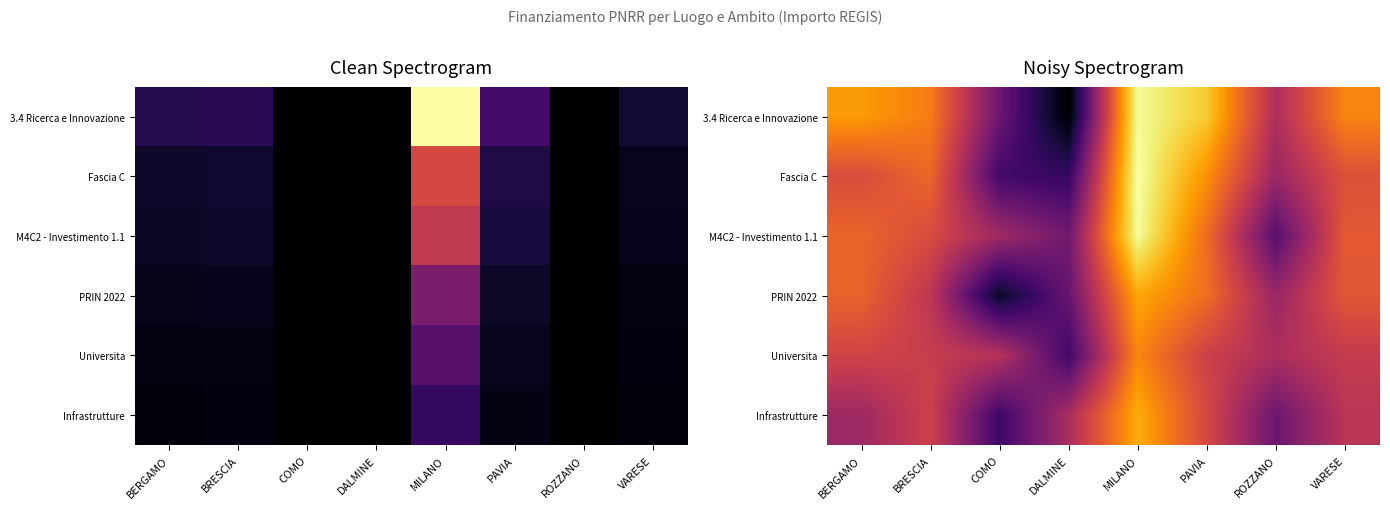

Is it true that 3.4 Ricerca e Innovazione equals 15.7 at PAVIA?

True